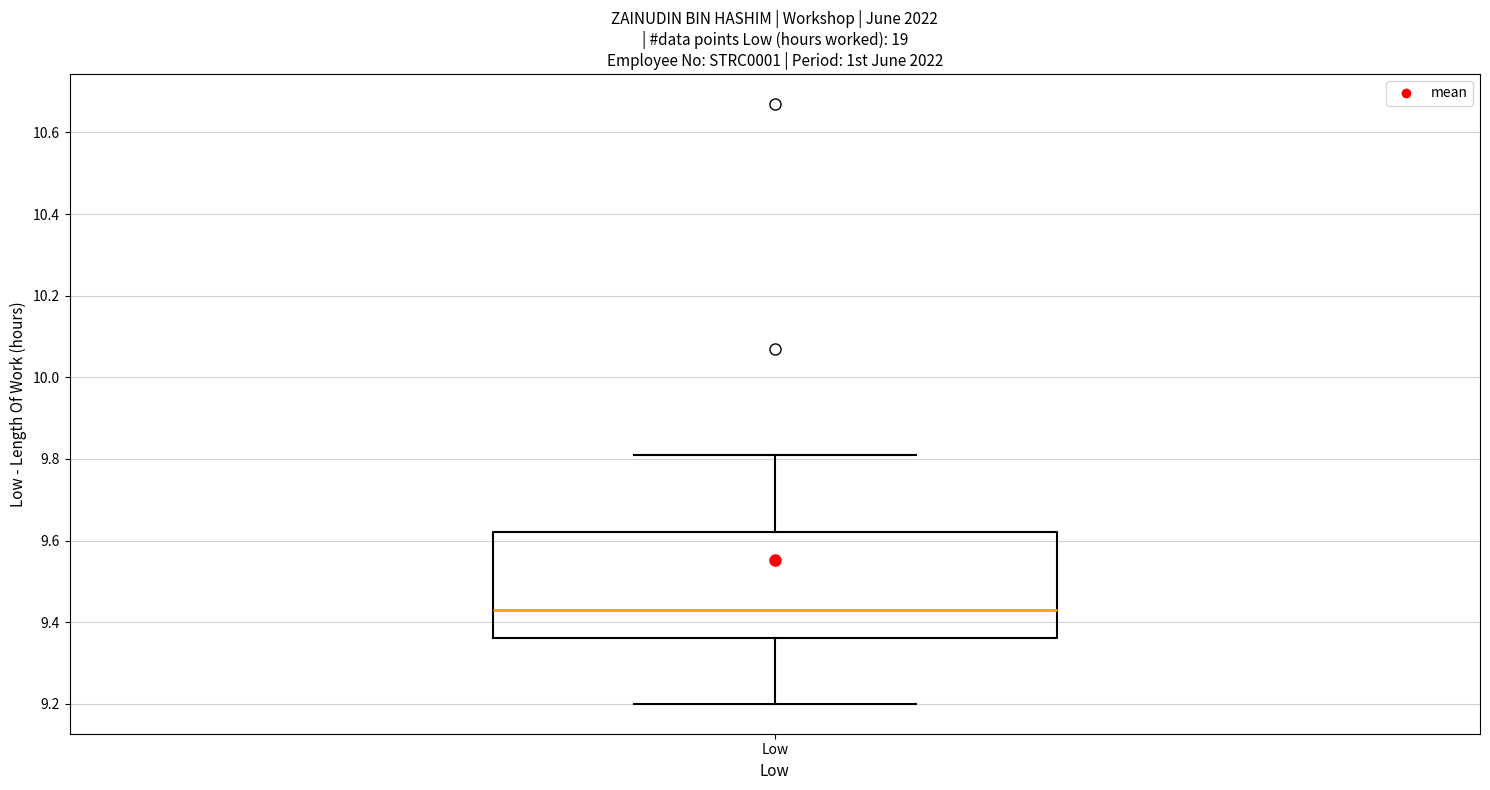

Read this box plot against the y-axis: the position of the median line, the range covered by the box, and the ends of both whiskers. The values are not printed on the chart, so give them approximately, as read against the axis.

median 9.44, box 9.36 to 9.62, whiskers 9.20 to 9.82